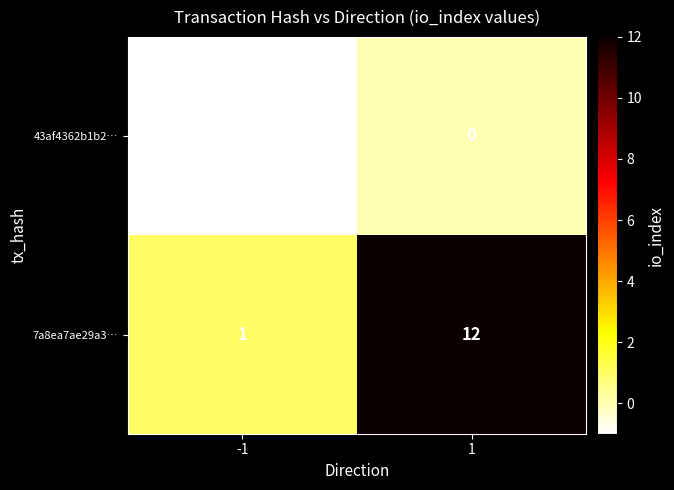

How many categories are shown in the chart?

2